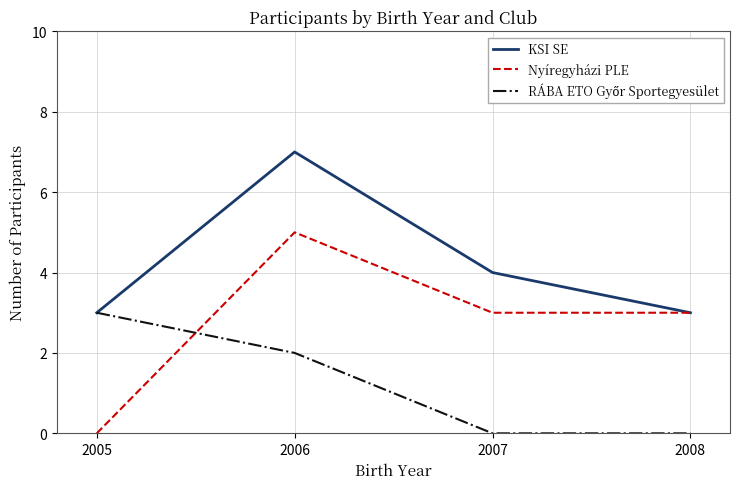

Which series has the largest total across all categories?

KSI SE